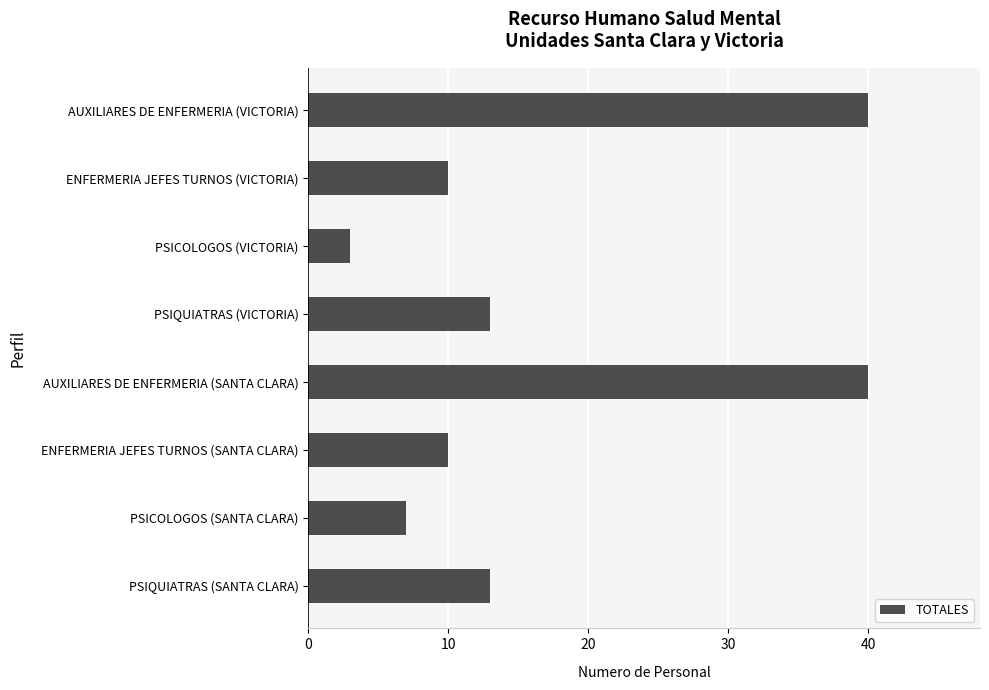

The value at ENFERMERIA JEFES TURNOS (VICTORIA) is 6. True or false?

False